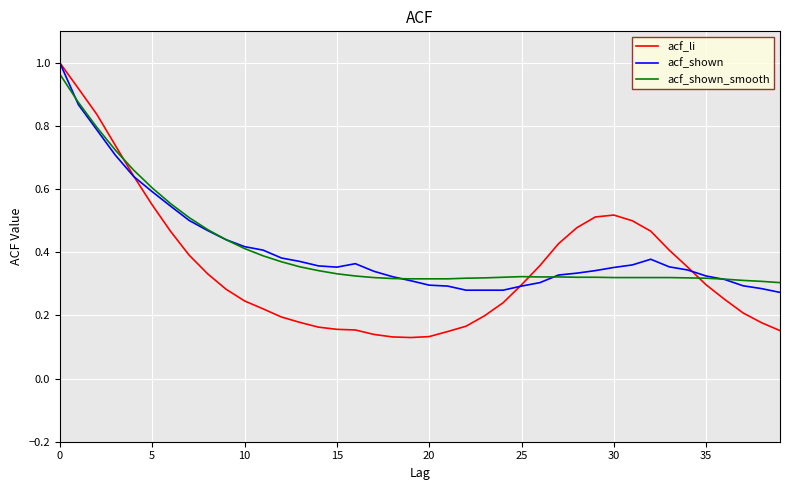

How many lines are shown in the chart?

3